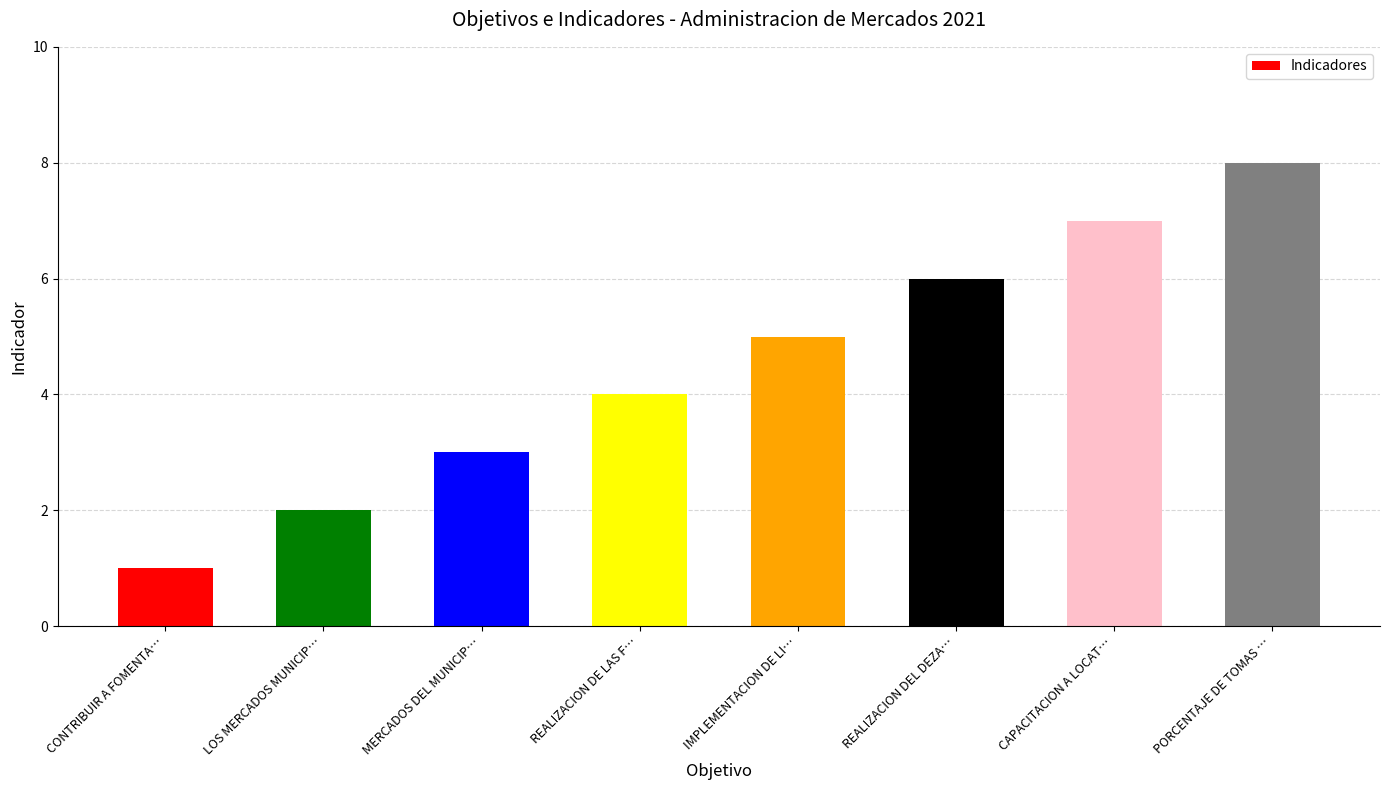

What is the difference between the values at LOS MERCADOS MUNICIP… and IMPLEMENTACION DE LI…?

3